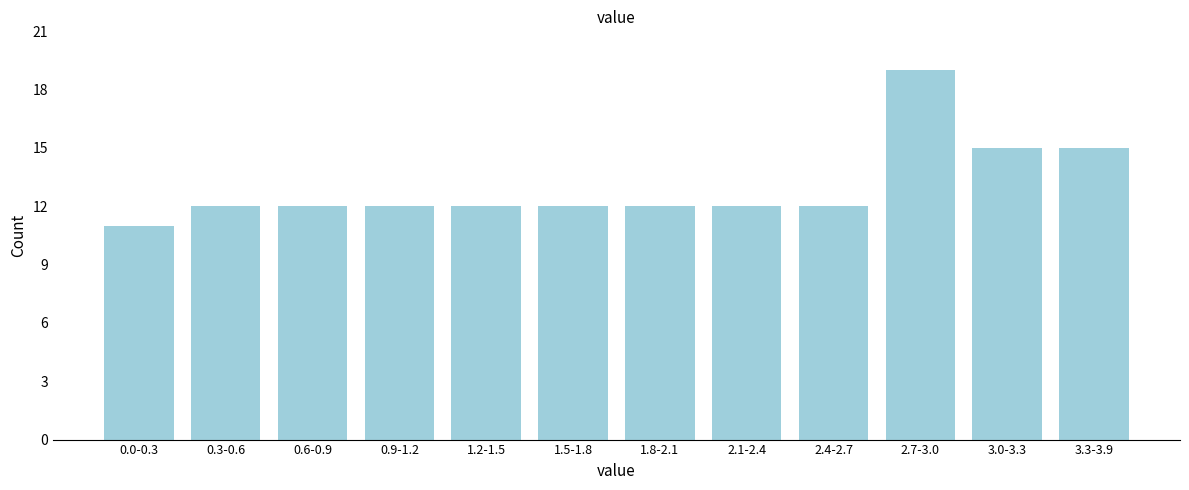

Reading left to right, list all the values displayed in this chart.

11	12	12	12	12	12	12	12	12	19	15	15